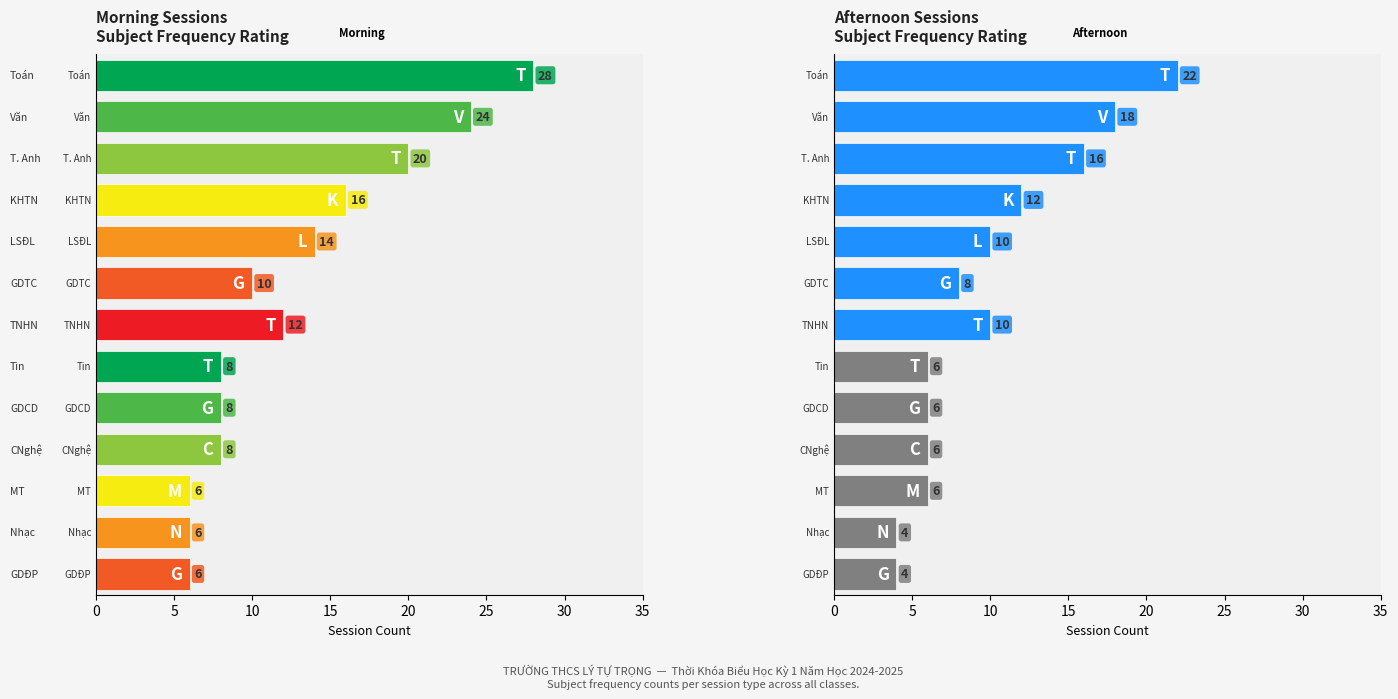

Are the bars grouped side by side (vs. stacked)?

Yes